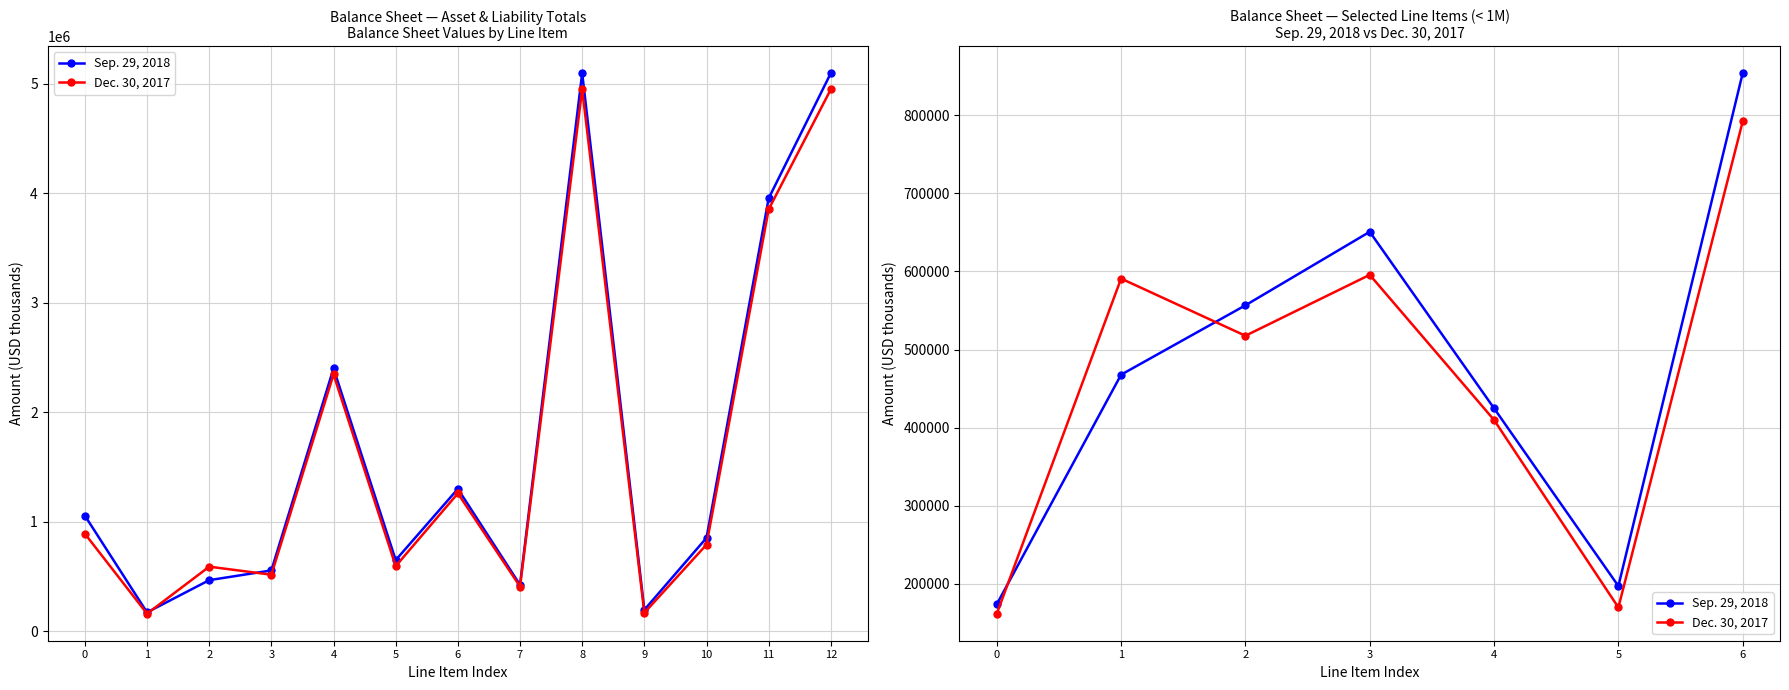

Reading left to right, extract all data points from this chart.

Sep. 29, 2018: 0=173697	1=467784	2=556640	3=650805	4=424776	5=197069	6=854026
Dec. 30, 2017: 0=161687	1=590882	2=517644	3=595684	4=409801	5=169640	6=792115